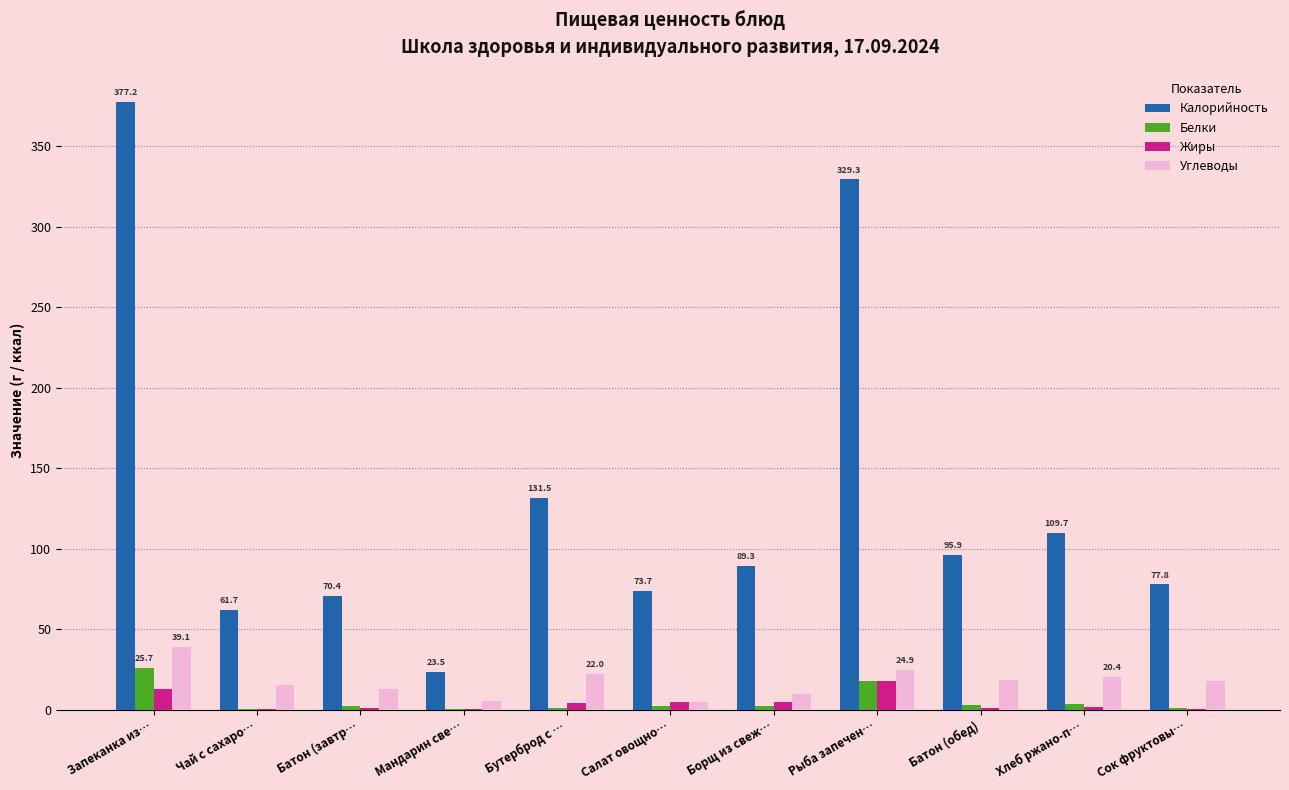

What is the highest value of the Калорийность series?

377.2